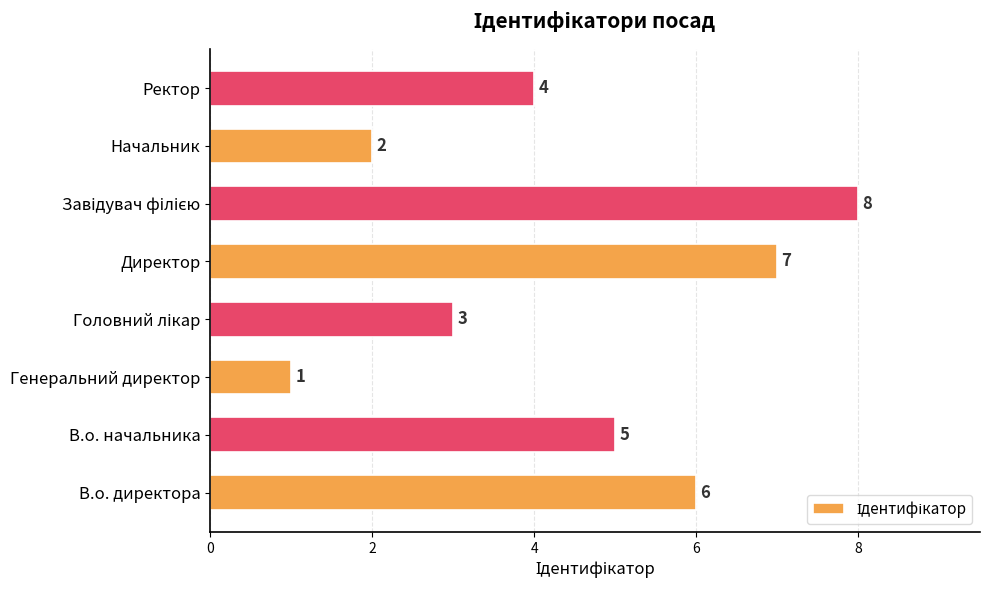

What is the difference between the second highest and minimum values?

6